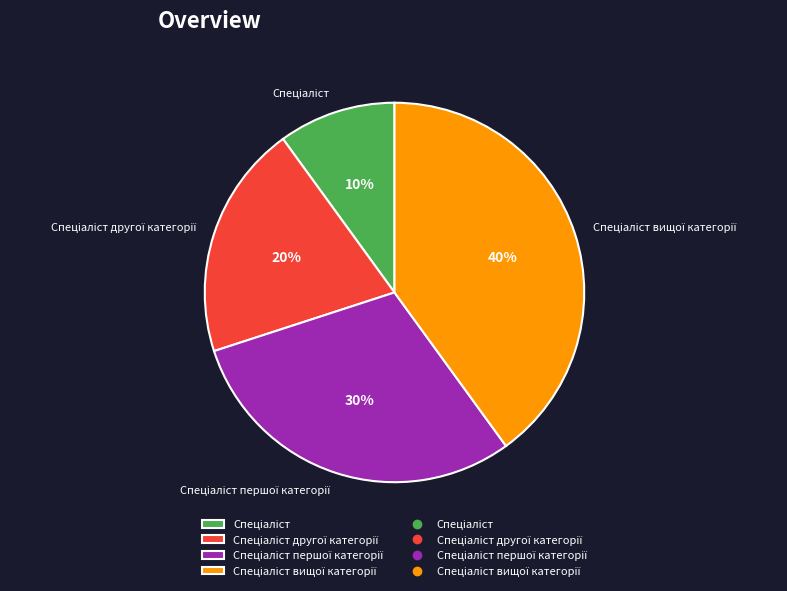

To the nearest percent, what is the average slice percentage?

25%